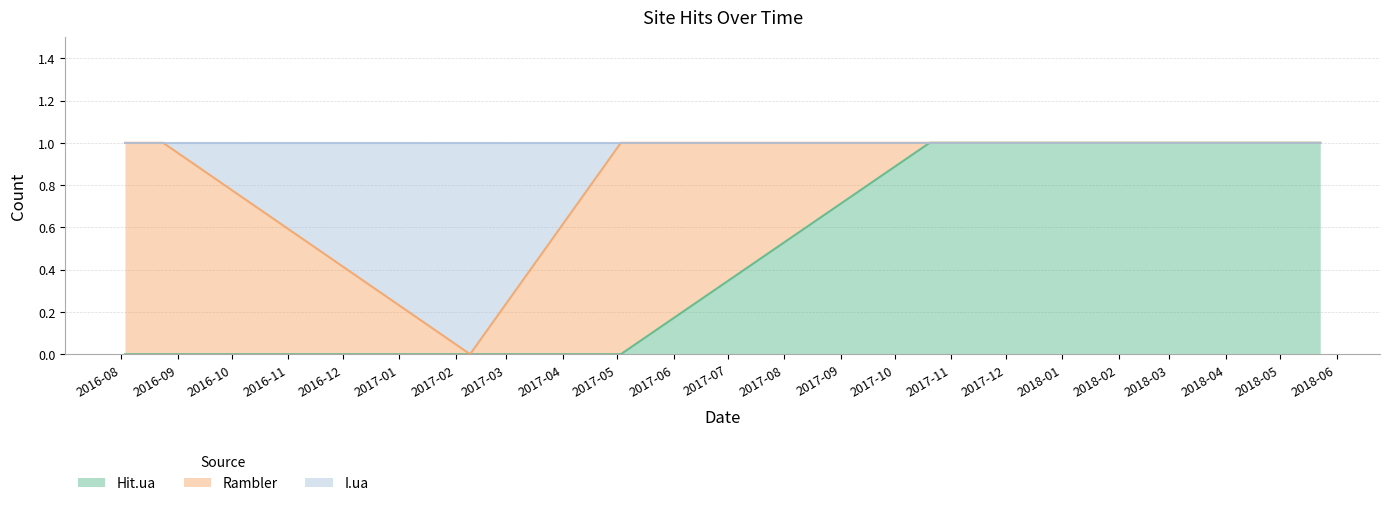

What is the maximum value shown in the chart?

1